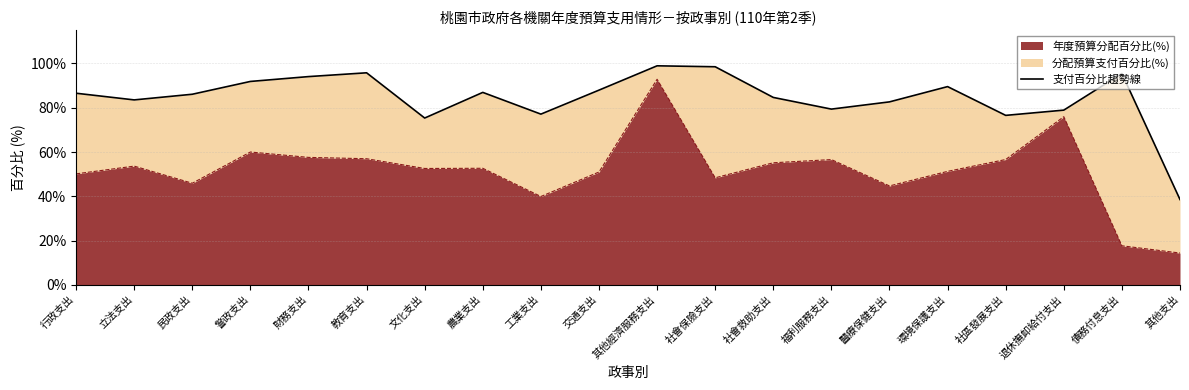

What is the sum of all values?

16.9